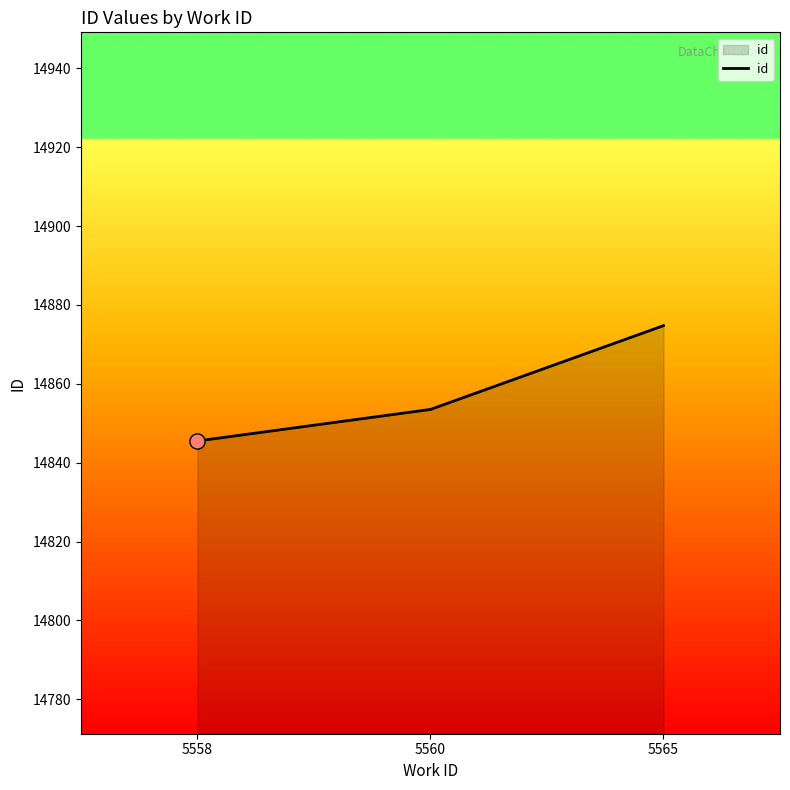

Which has a higher value, 5560 or 5565?

5565